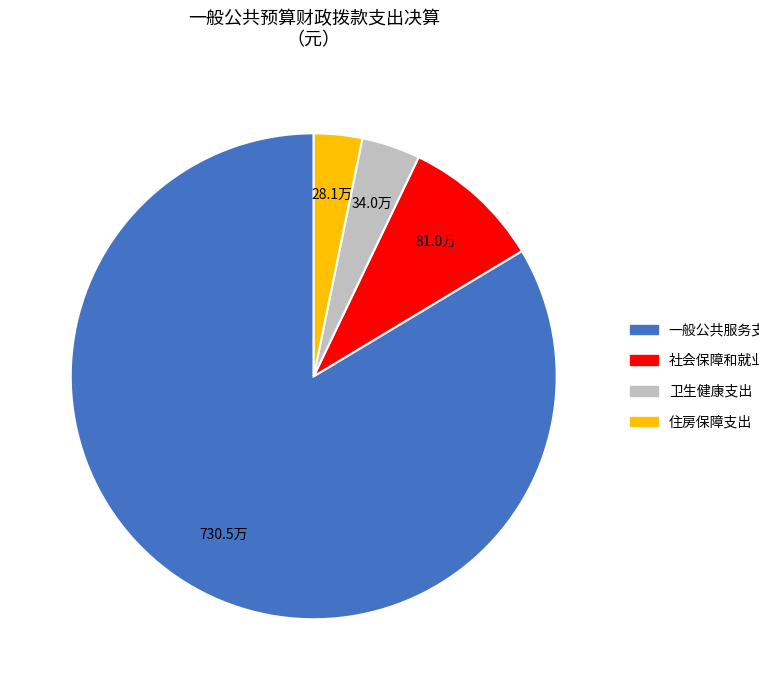

Rank the categories by value from lowest to highest.

住房保障支出, 卫生健康支出, 社会保障和就业支出, 一般公共服务支出